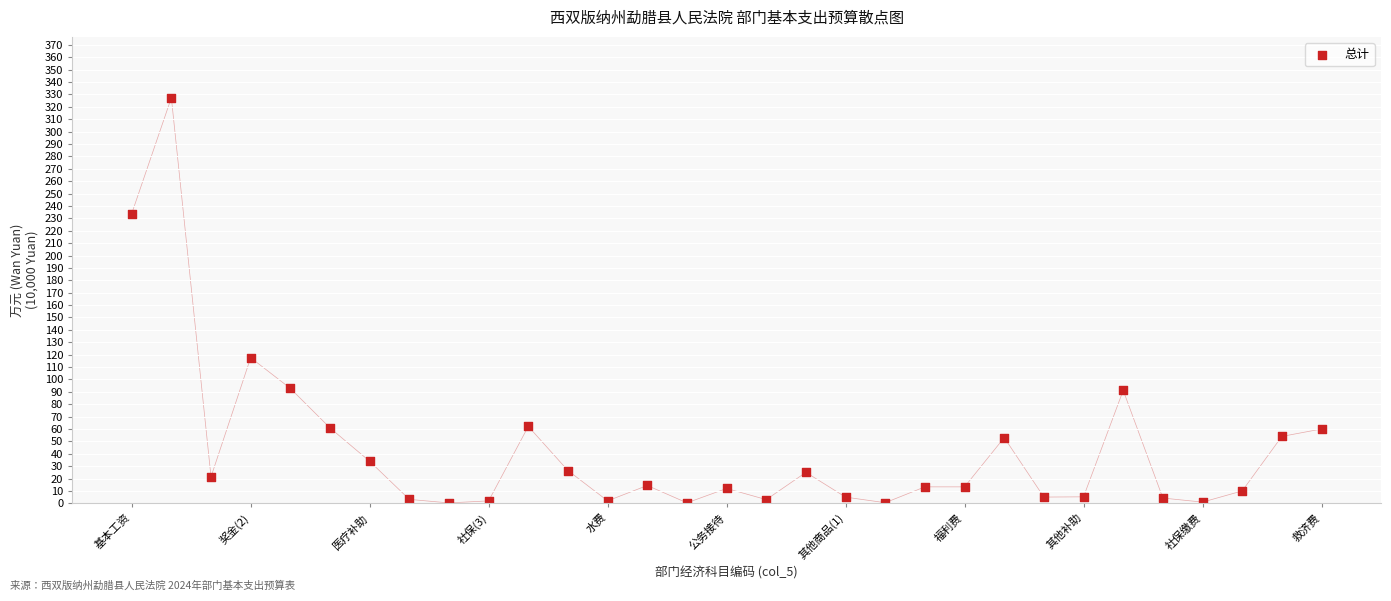

What Y value in the scatter plot is closest to 163?

117.5